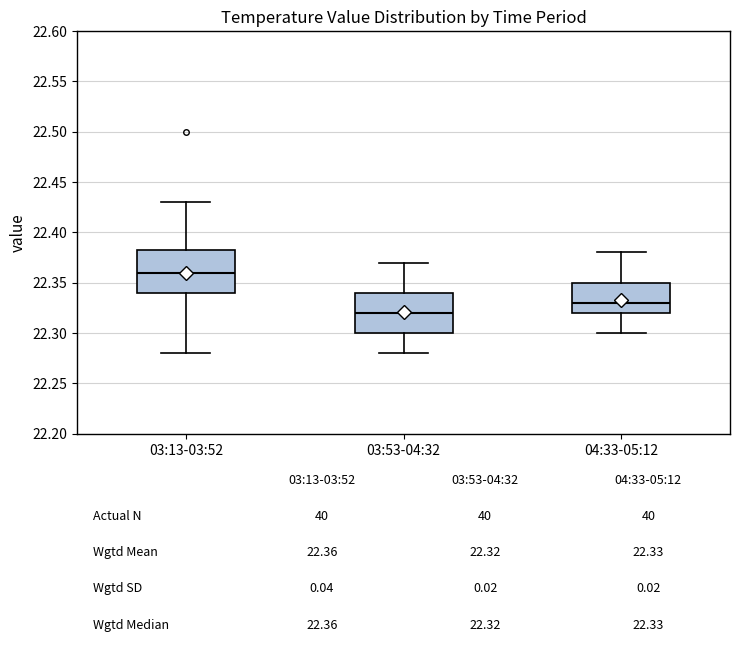

Which box has the lowest median line?

03:53-04:32